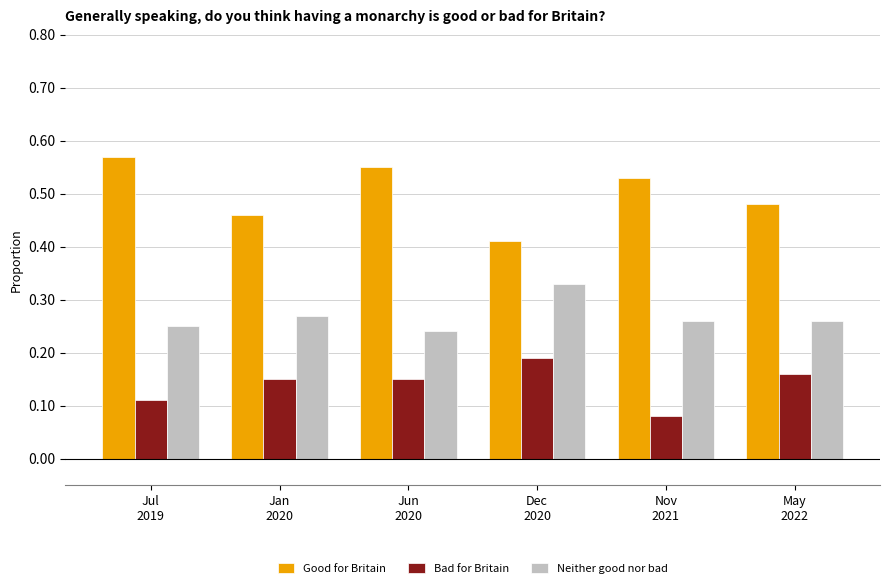

At how many categories does at least one series exceed 0?

6